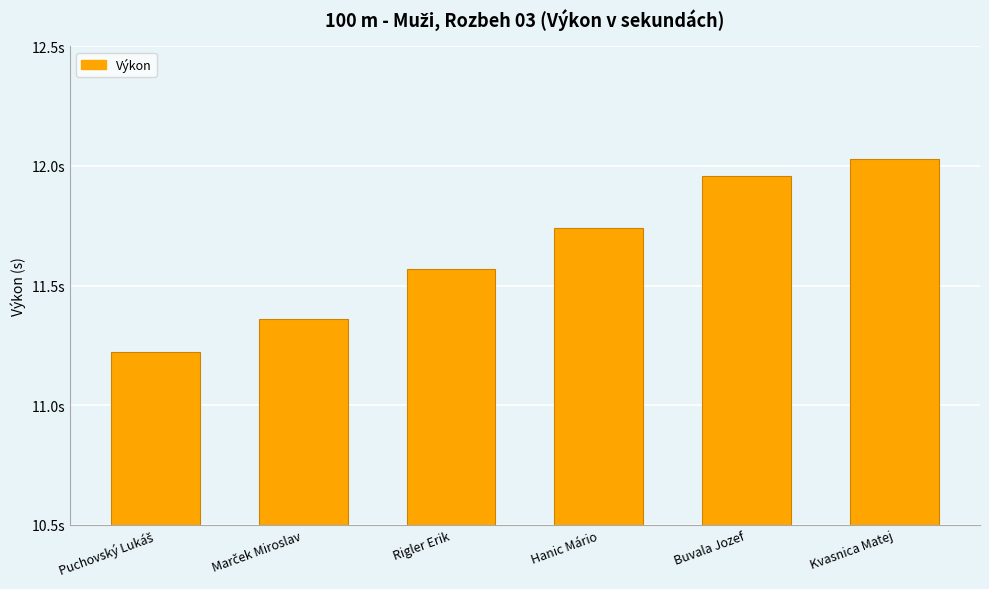

Count the number of categories in the chart.

6